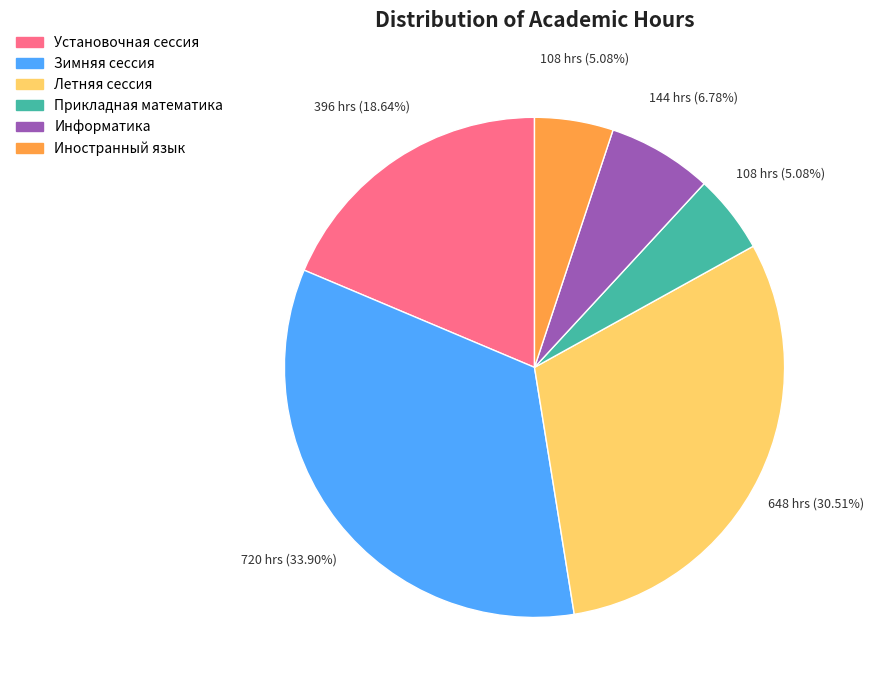

To the nearest percent, what portion does Прикладная математика represent?

5%